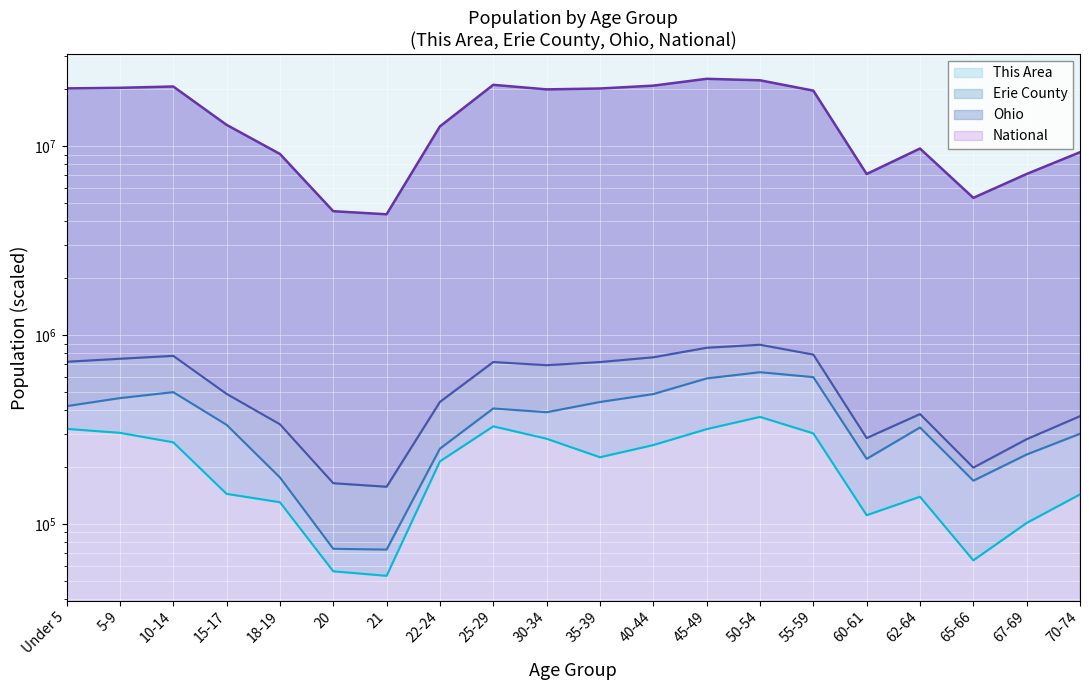

What is the smallest value displayed?

53000